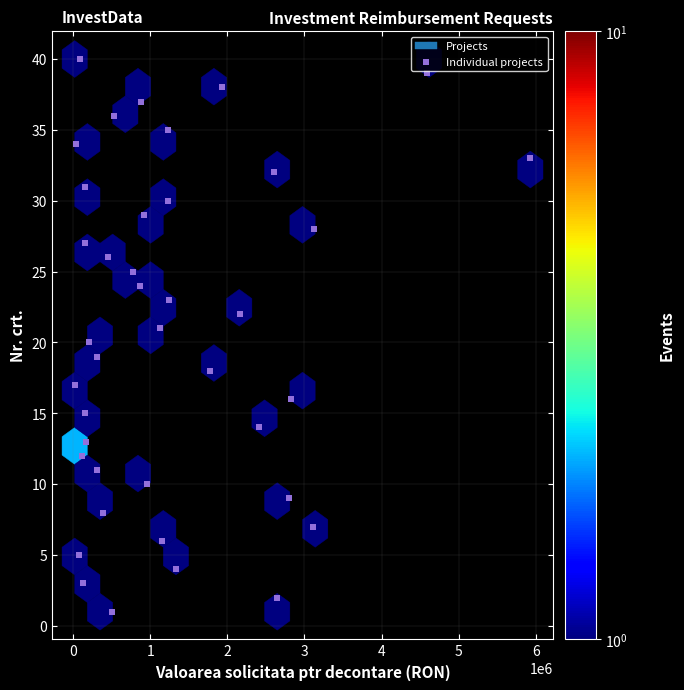

What is the range of Y values (max minus min)?

39